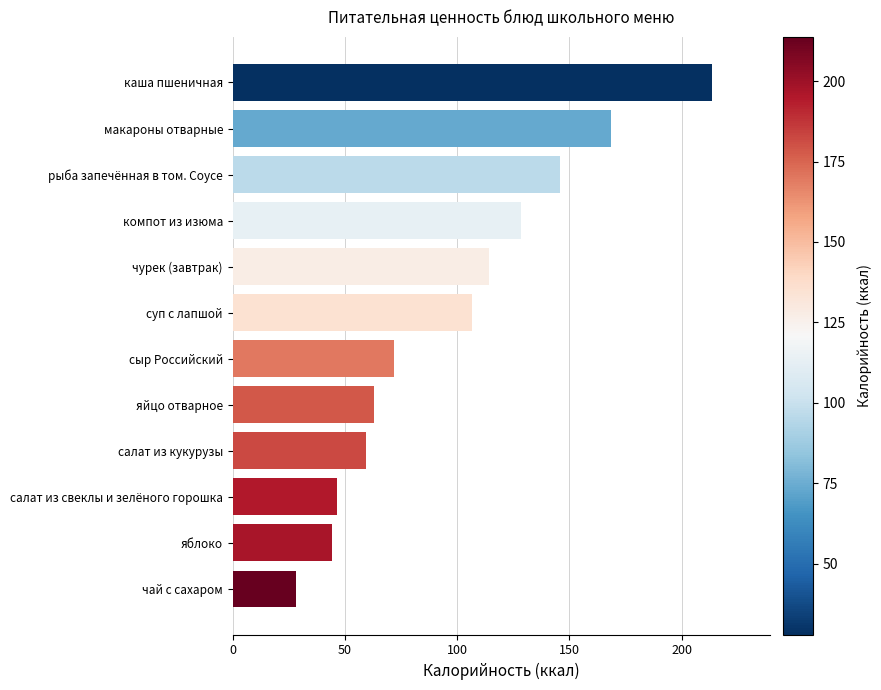

Between каша пшеничная and салат из свеклы и зелёного горошка, which is larger?

каша пшеничная